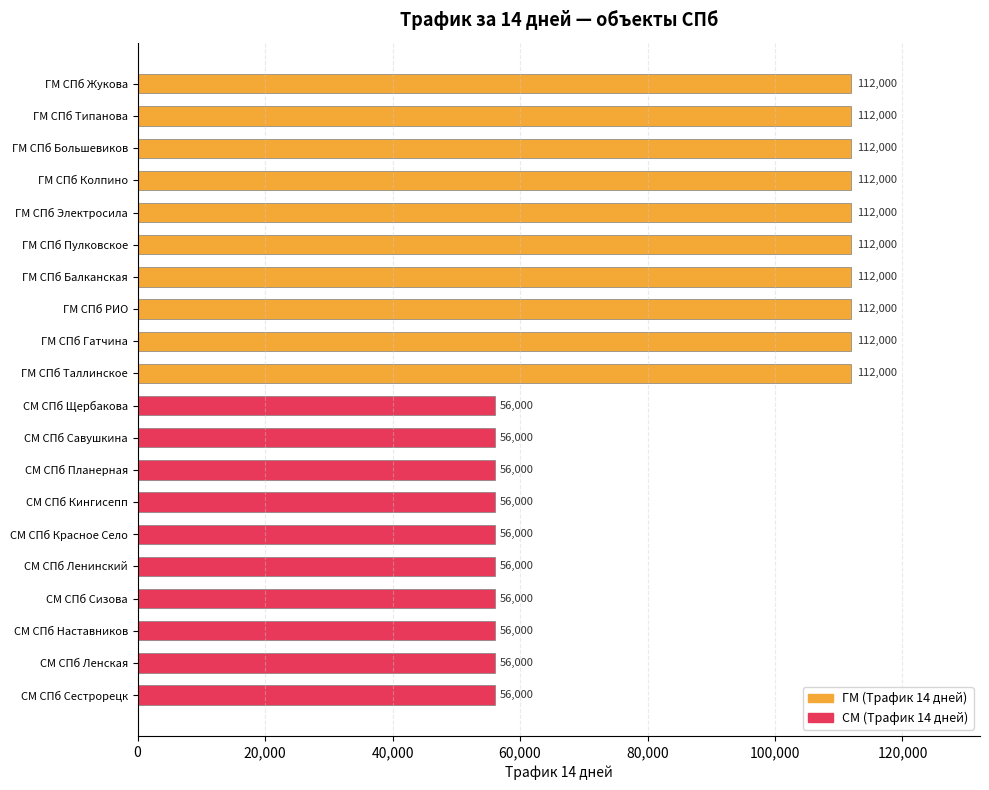

What is the ratio of the value at СМ СПб Сестрорецк to the value at ГМ СПб Гатчина?

0.5